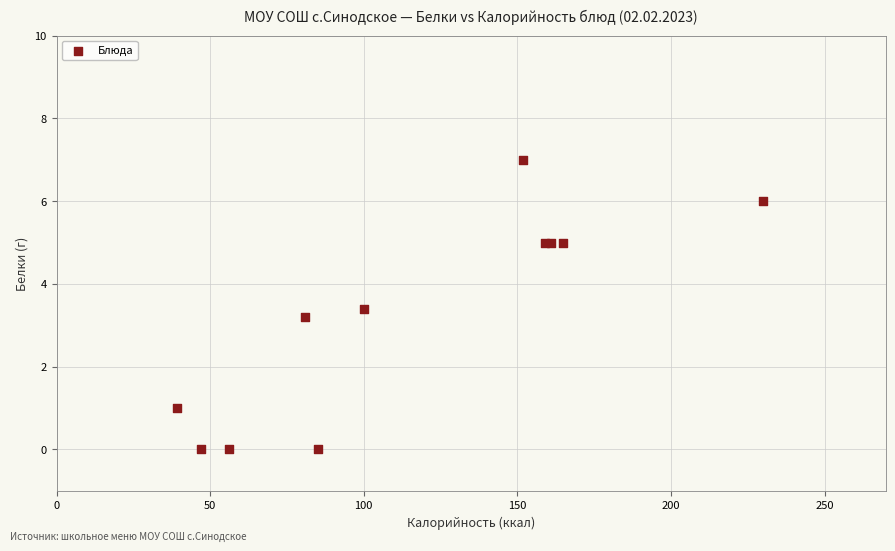

What Y value in the scatter plot is closest to 3?

3.2